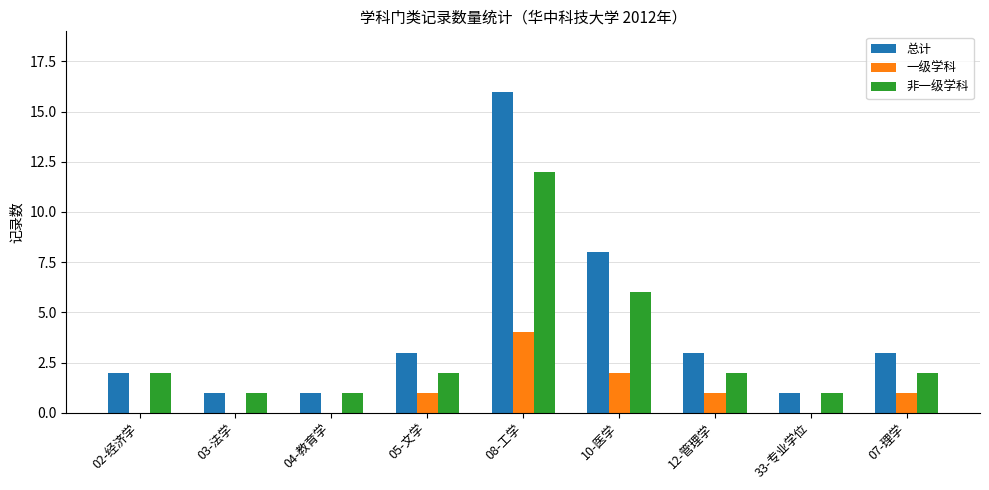

Between 10-医学 and 33-专业学位, which series saw the biggest shift?

总计